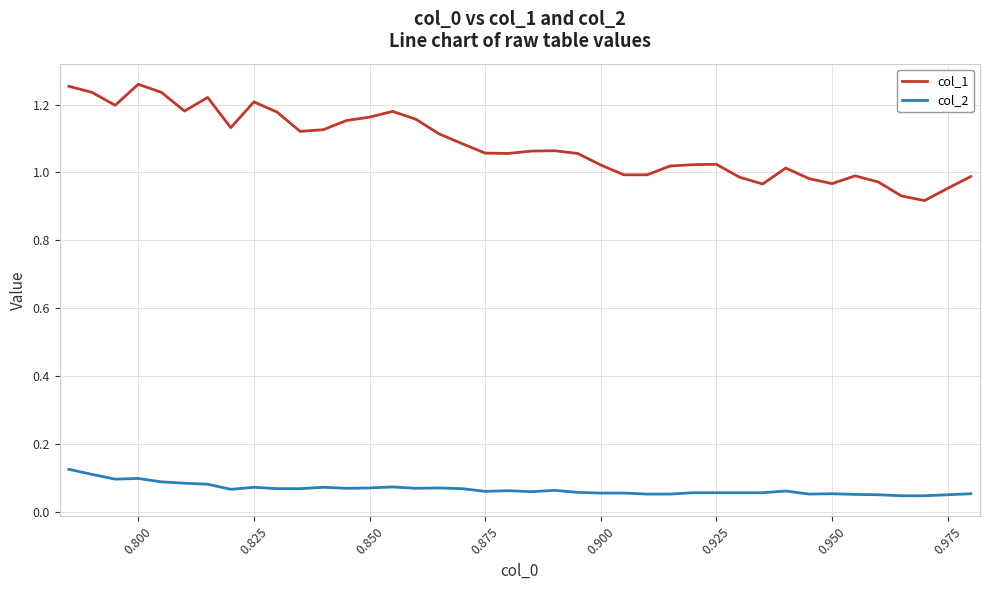

How many categories are shown in the chart?

40